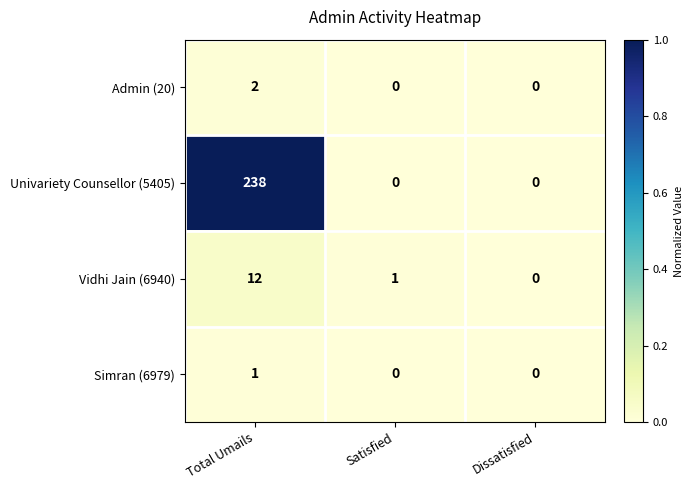

How many data points does each series have?

3